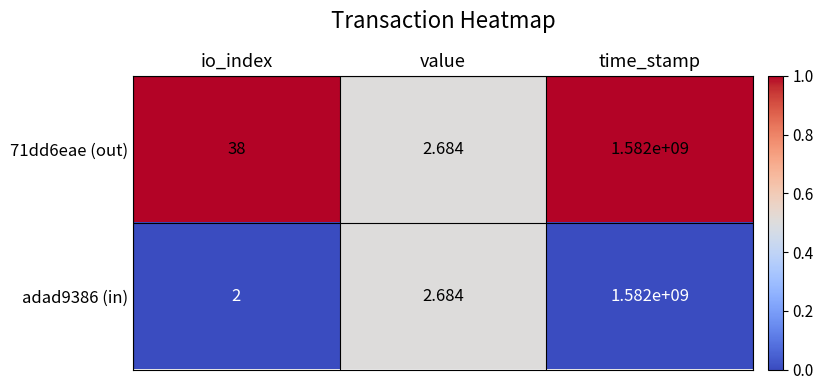

At which label is adad9386 (in) closest to 791000001?

value